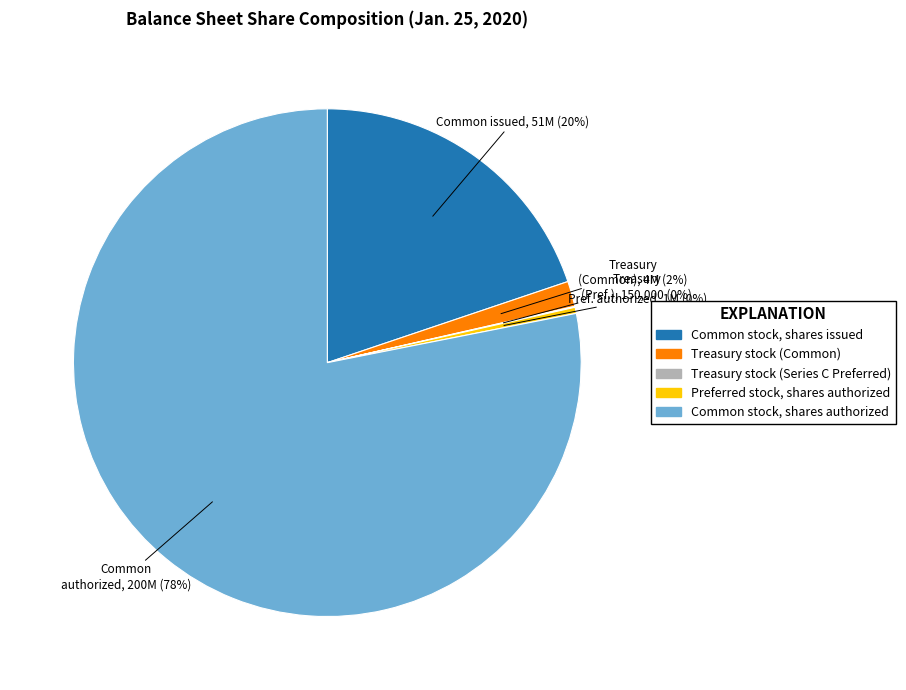

To the nearest percent, what is the difference between the Common stock, shares authorized and Common stock, shares issued slice percentages?

58%